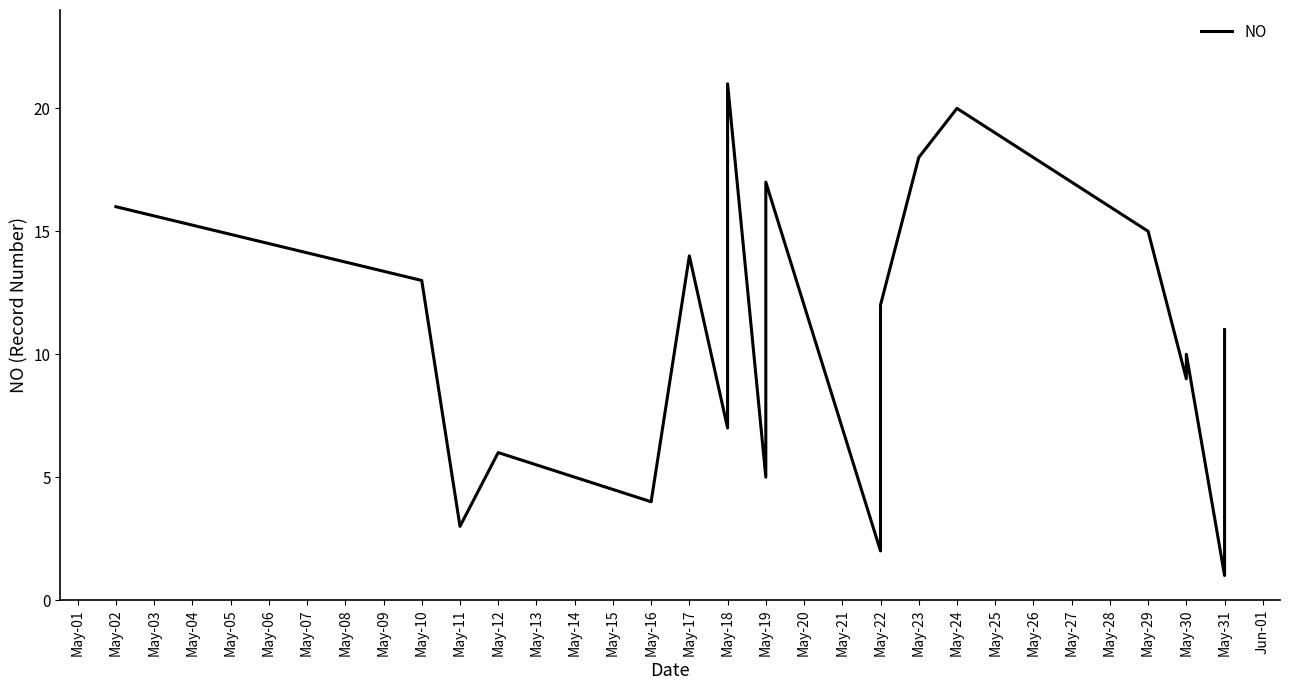

Is this an area chart (filled region under the line)?

No